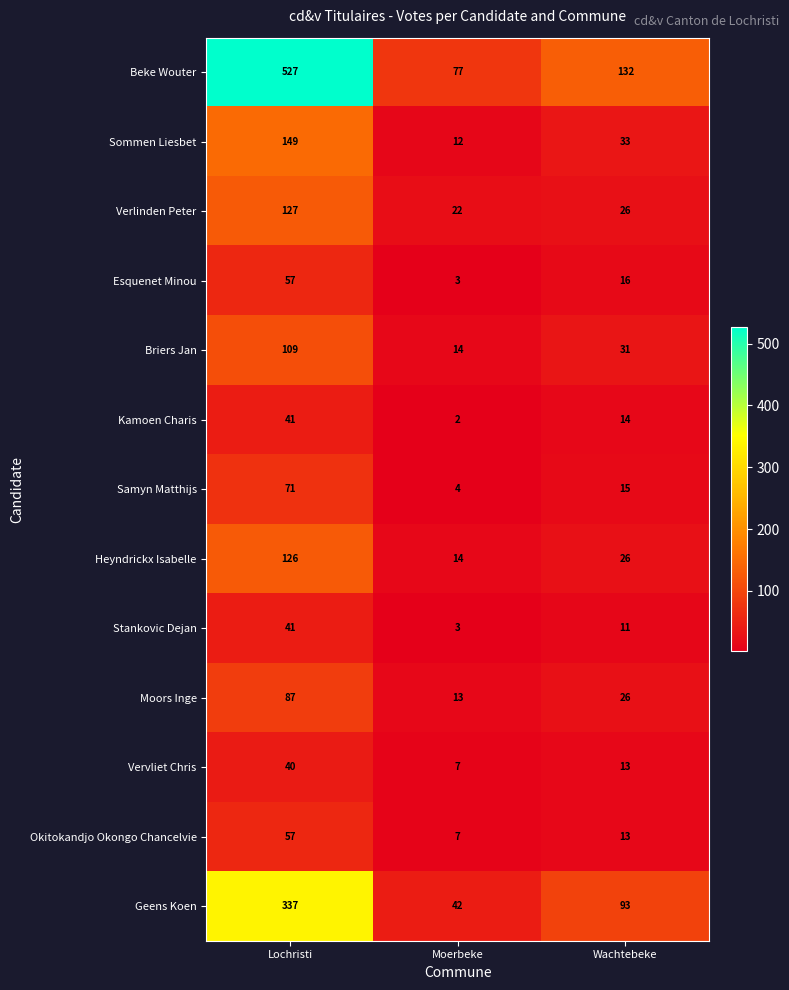

The Heyndrickx Isabelle series shows 4 at Moerbeke. True or false?

False